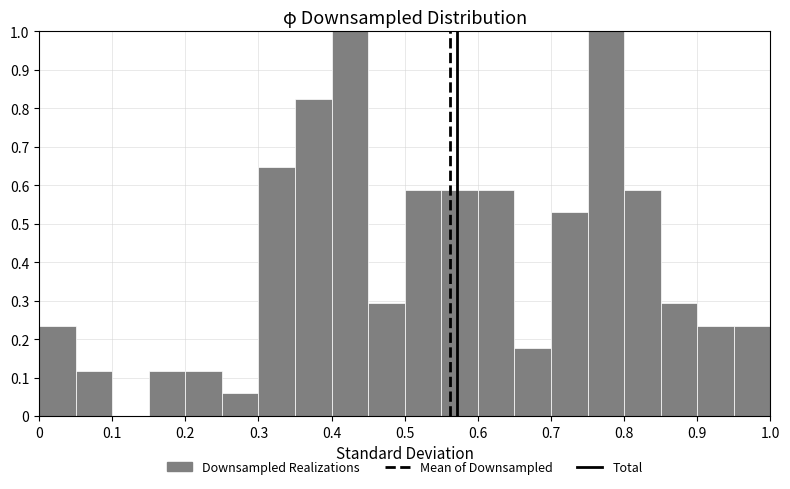

Reading left to right, list every bar in this chart as the range it spans on the x-axis followed by its height. The values are not printed on the chart, so give them approximately, as read against the axis.

0.00 to 0.05: 0.24
0.05 to 0.10: 0.12
0.10 to 0.15: 0
0.15 to 0.20: 0.12
0.20 to 0.25: 0.12
0.25 to 0.30: 0.06
0.30 to 0.35: 0.65
0.35 to 0.40: 0.82
0.40 to 0.45: 1.00
0.45 to 0.50: 0.29
0.50 to 0.55: 0.59
0.55 to 0.60: 0.59
0.60 to 0.65: 0.59
0.65 to 0.70: 0.18
0.70 to 0.75: 0.53
0.75 to 0.80: 1.00
0.80 to 0.85: 0.59
0.85 to 0.90: 0.29
0.90 to 0.95: 0.24
0.95 to 1.00: 0.24